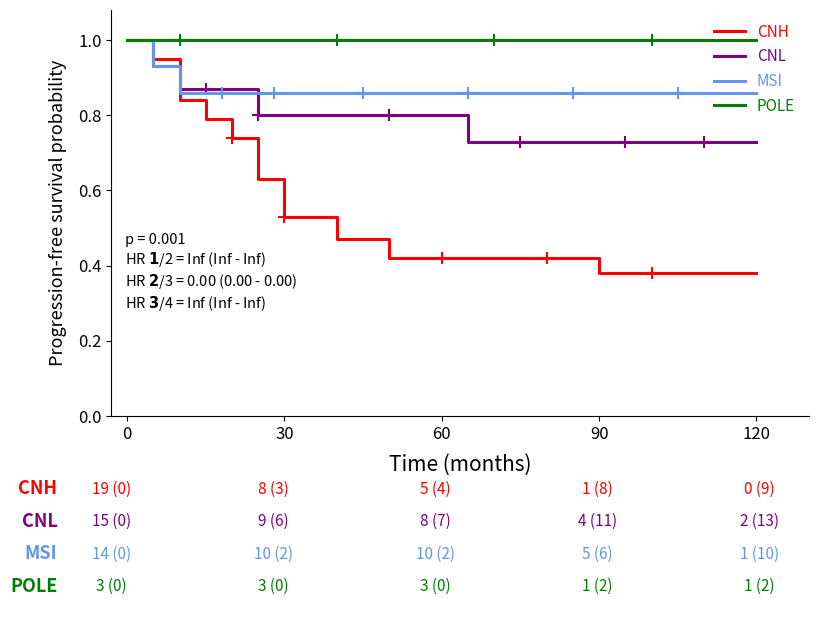

Which series has the widest spread of values?

CNH